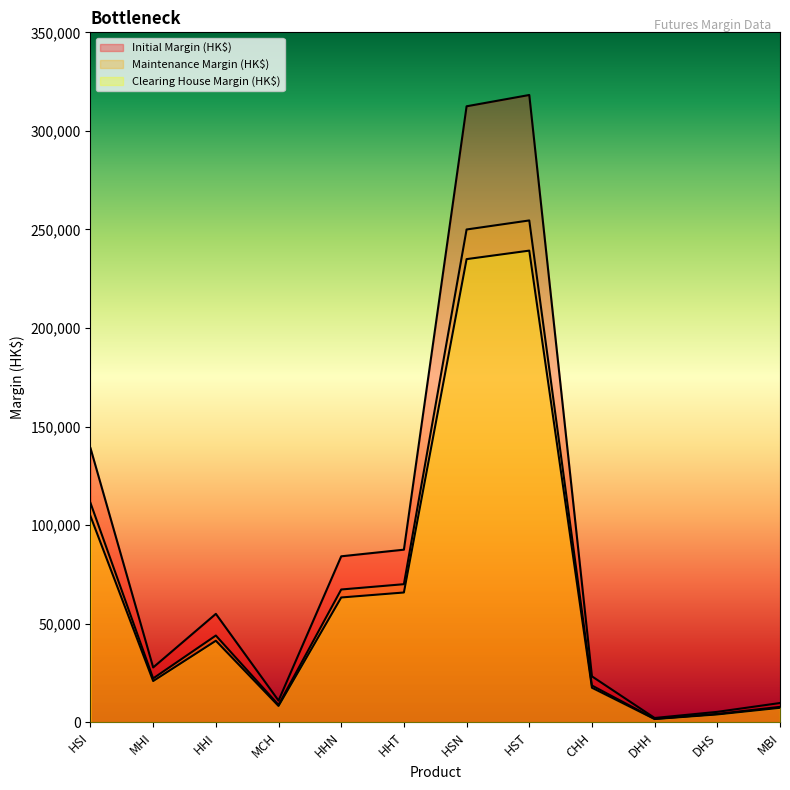

Reading left to right, what are all the values shown in this chart?

Initial Margin (HK$): 139051	27810	54995	10999	84189	87553	312483	318215	23288	2167	5280	9762
Maintenance Margin (HK$): 111240	22248	43996	8799	67351	70042	249986	254572	18630	1733	4224	7809
Clearing House Margin (HK$): 104550	20910	41350	8270	63300	65830	234950	239260	17510	1630	3970	7340